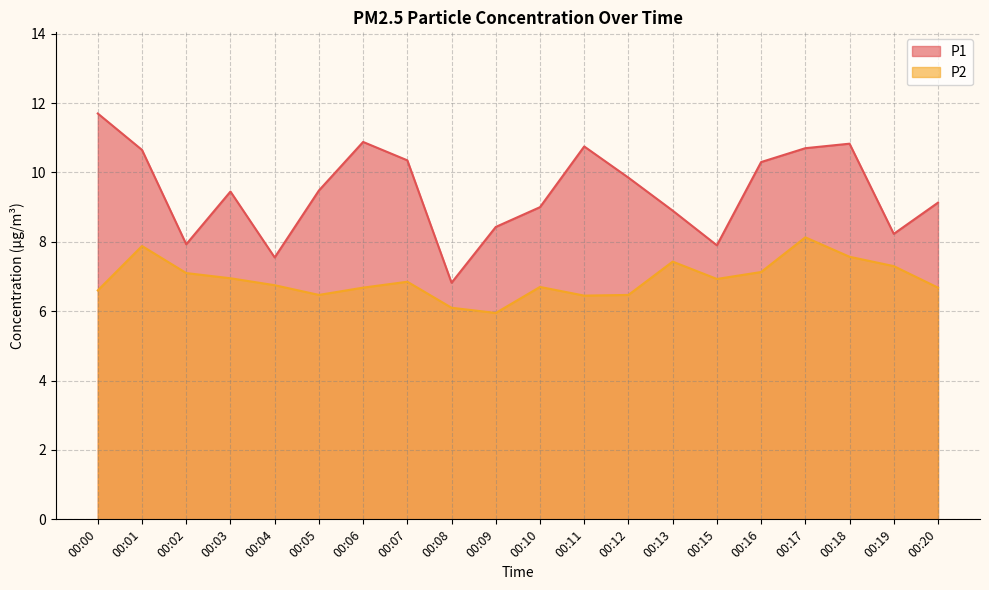

Which series has the largest total across all categories?

P1